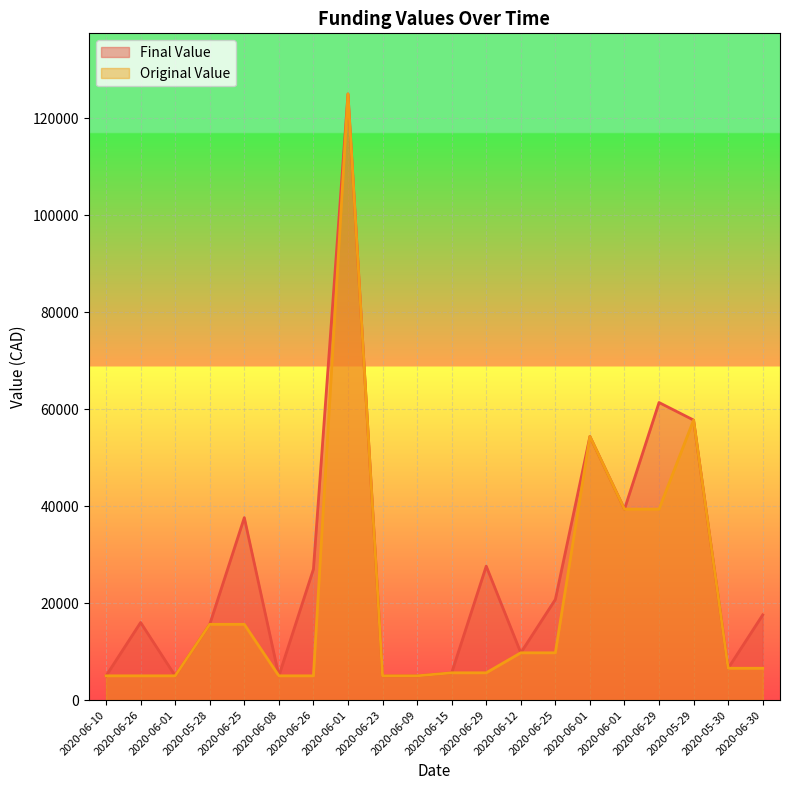

Is it true that Final Value equals 72550 at 2020-06-01?

False